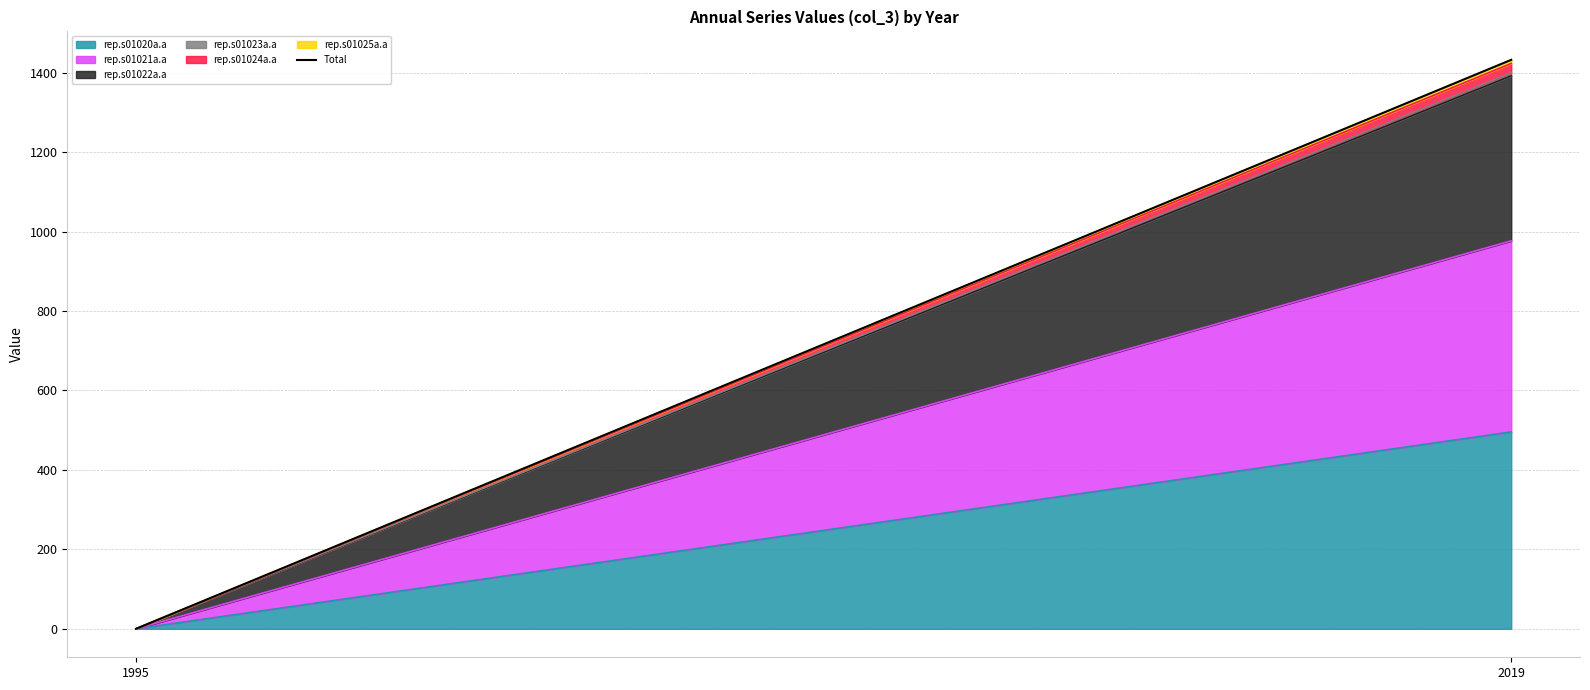

What is the value of the 1st point from the left?

0.1